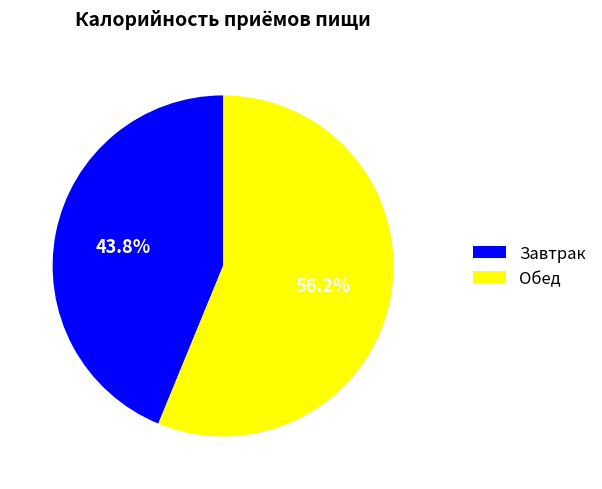

To the nearest percent, what is the average slice percentage?

50%